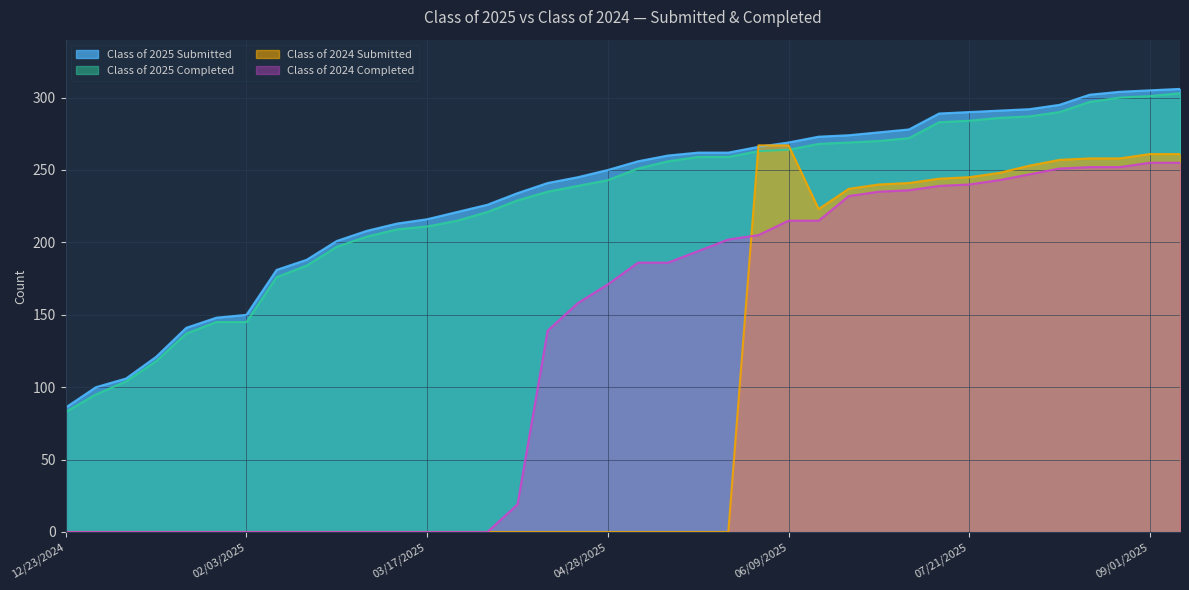

Rank the categories by Class of 2025 Completed value from highest to lowest.

09/08/2025, 09/01/2025, 08/25/2025, 08/18/2025, 08/11/2025, 08/04/2025, 07/28/2025, 07/21/2025, 07/14/2025, 07/07/2025, 06/30/2025, 06/21/2025, 06/16/2025, 06/09/2025, 06/02/2025, 05/19/2025, 05/26/2025, 05/12/2025, 05/06/2025, 04/28/2025, 04/21/2025, 04/14/2025, 04/07/2025, 03/31/2025, 03/24/2025, 03/17/2025, 03/10/2025, 03/03/2025, 02/24/2025, 02/18/2025, 02/10/2025, 01/27/2025, 02/03/2025, 01/20/2025, 01/14/2025, 01/06/2025, 12/30/2024, 12/23/2024